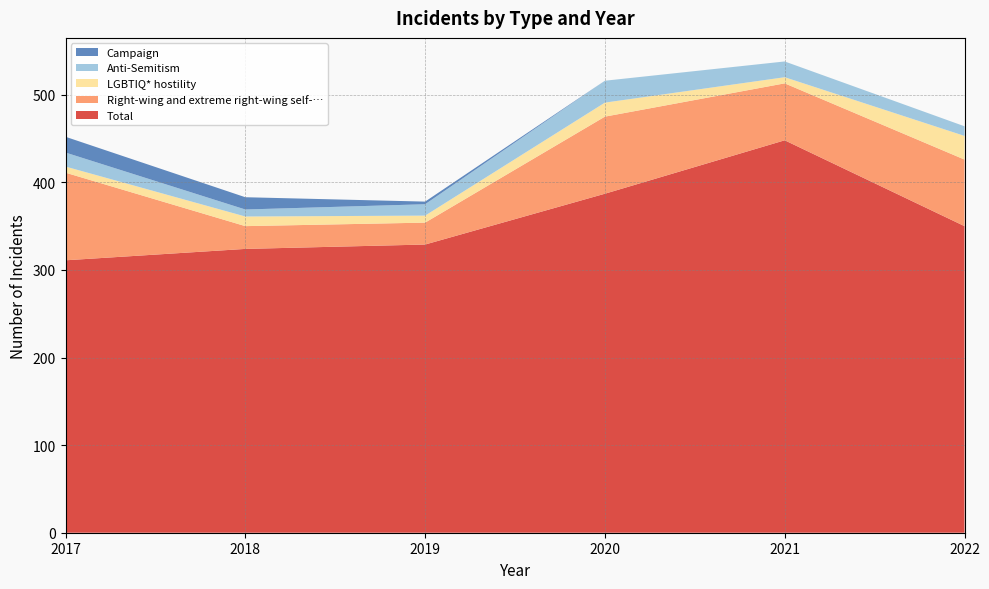

Reading left to right, extract all data points from this chart.

Total: 2017=311	2018=324	2019=329	2020=387	2021=448	2022=350
Right-wing and extreme right-wing self-…: 2017=100	2018=26	2019=25	2020=88	2021=65	2022=76
LGBTIQ* hostility: 2017=7	2018=11	2019=8	2020=16	2021=7	2022=27
Anti-Semitism: 2017=16	2018=8	2019=13	2020=25	2021=18	2022=11
Campaign: 2017=18	2018=14	2019=3	2020=0	2021=0	2022=0